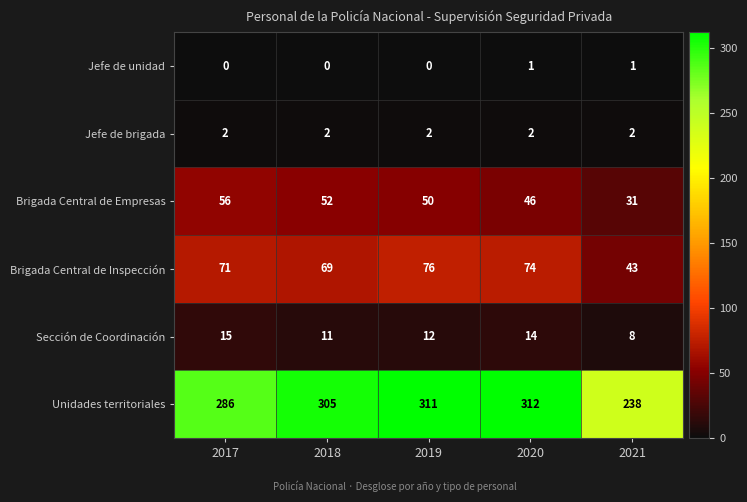

What is the difference between the maximum and minimum values in the Sección de Coordinación series?

7